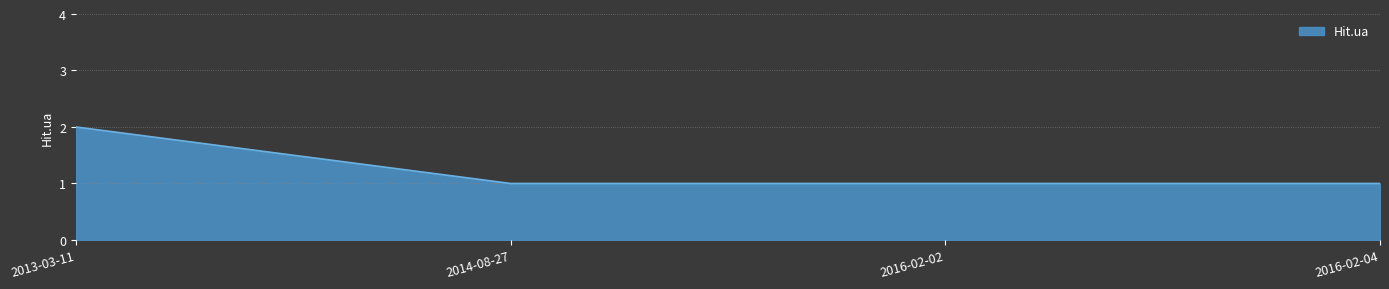

What is the smallest value displayed?

1